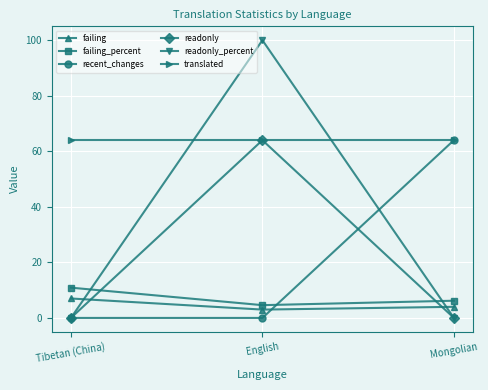

What is the total value across all series at Tibetan (China)?

81.9